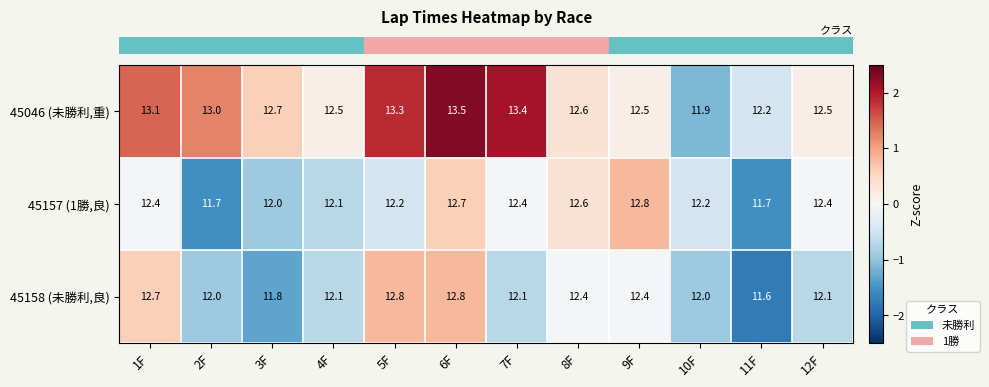

How many values in the 45158 (未勝利,良) series are below 12?

2